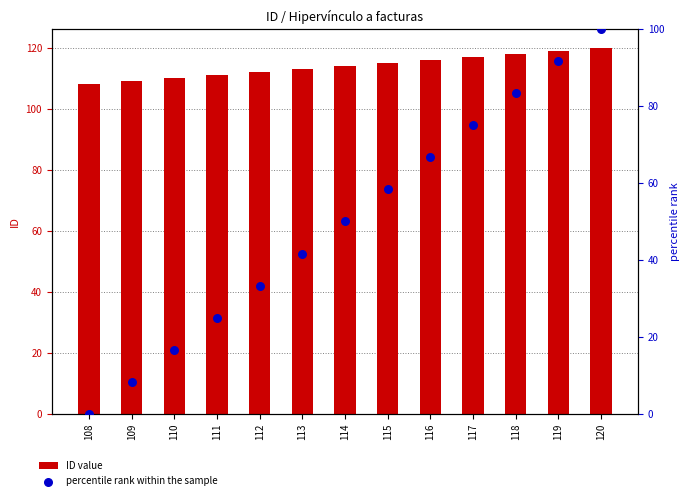

At which category is the sum across all series the highest?

120